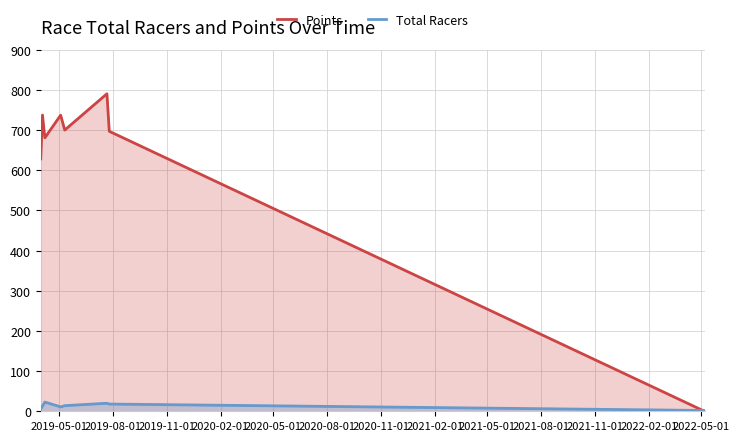

Which series has the largest range (max minus min)?

Points